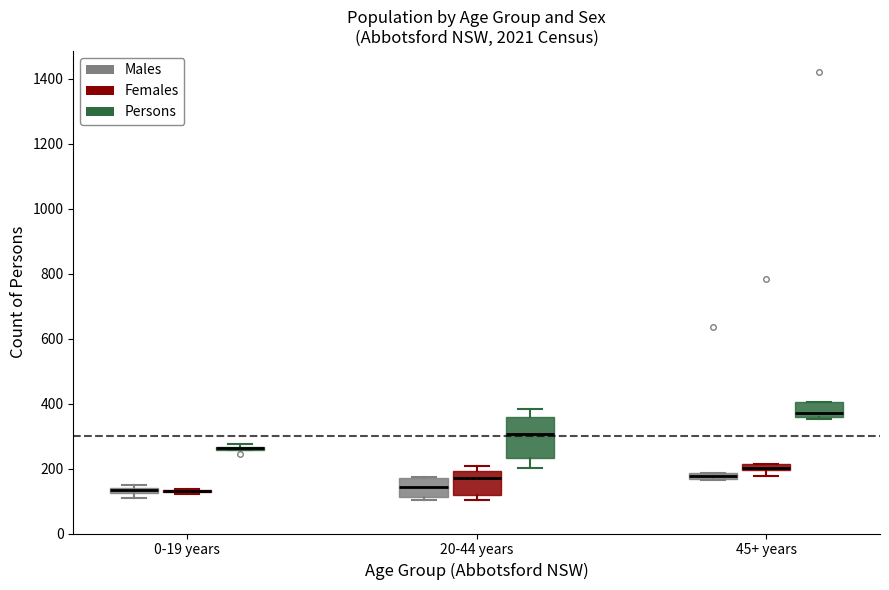

Where is the upper edge of the box for 0-19 years (Males) on the y-axis? The values are not printed on the chart, so give them approximately, as read against the axis.

140